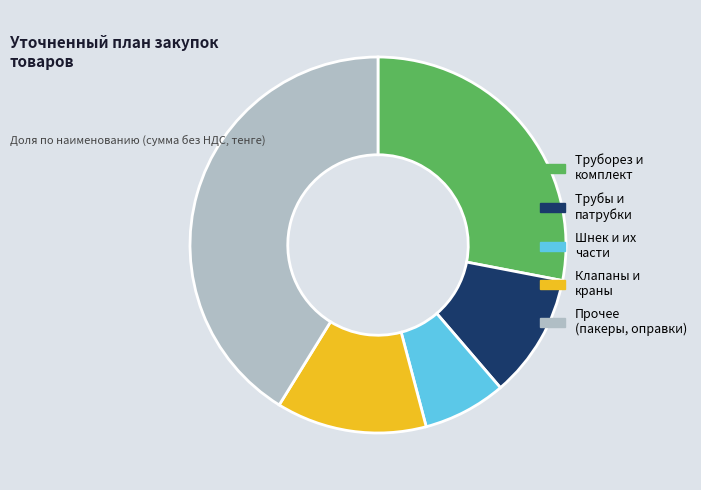

True or false: Клапаны и краны accounts for 13% of the total.

True